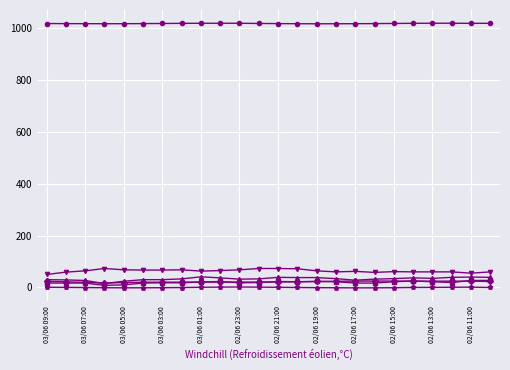

Count the number of data series in this chart.

6